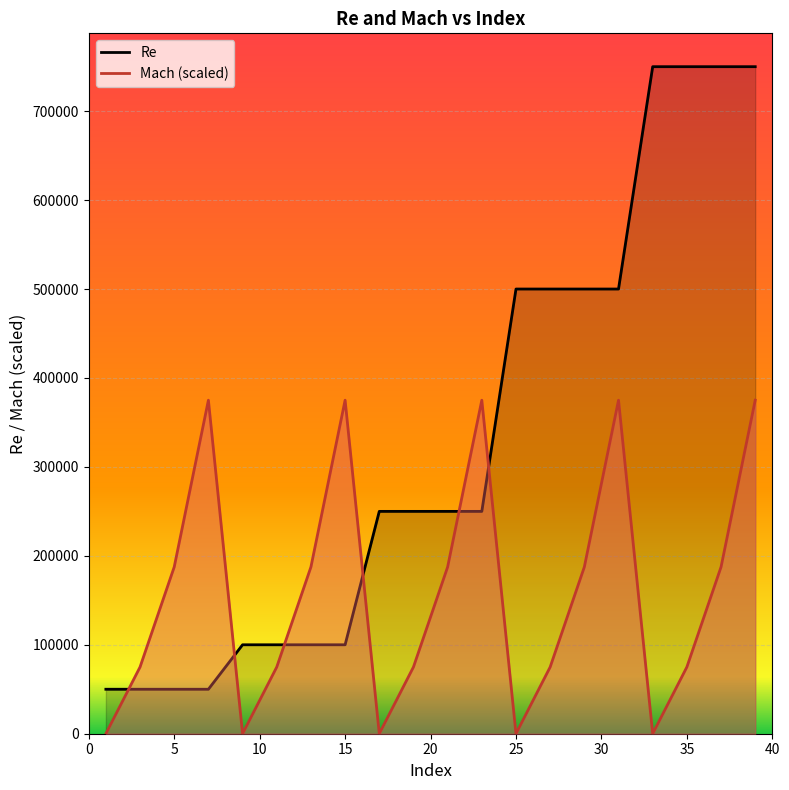

True or false: Re and Mach (scaled) cross at least once.

True